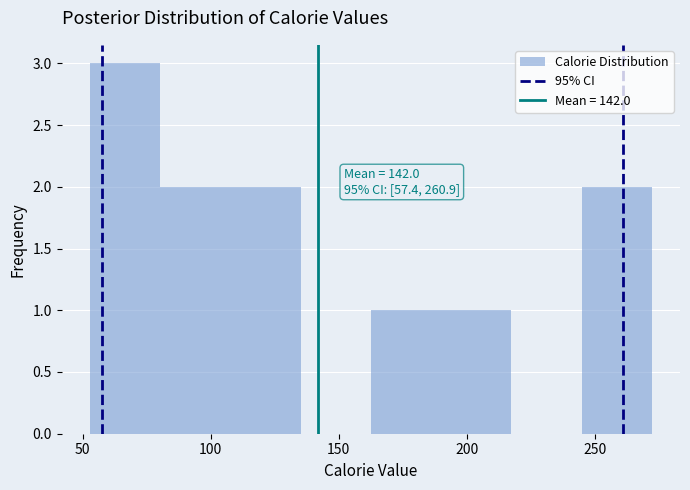

Which range on the x-axis has the tallest bar?

55 to 80